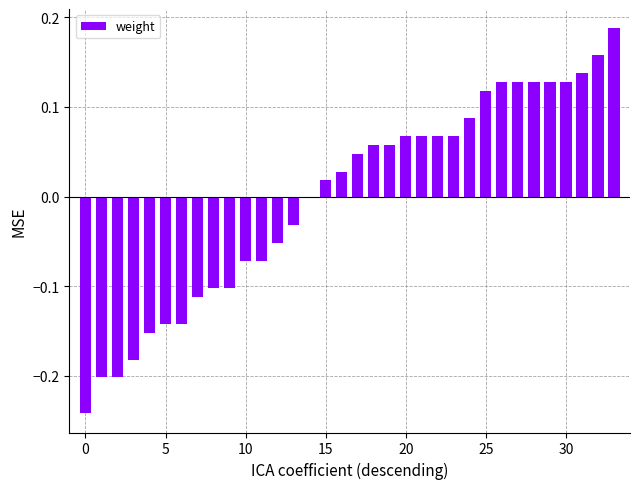

What is the difference between the maximum and second lowest values?

0.4